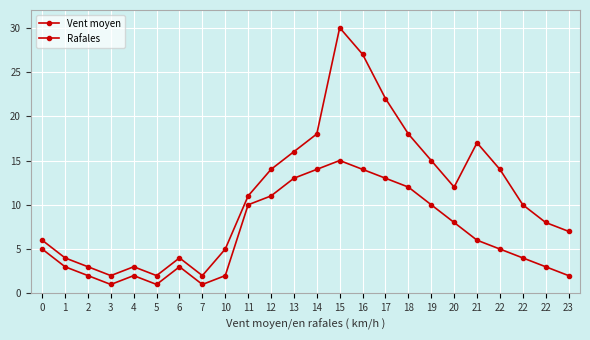

Between 10 and 19, which is larger?

19